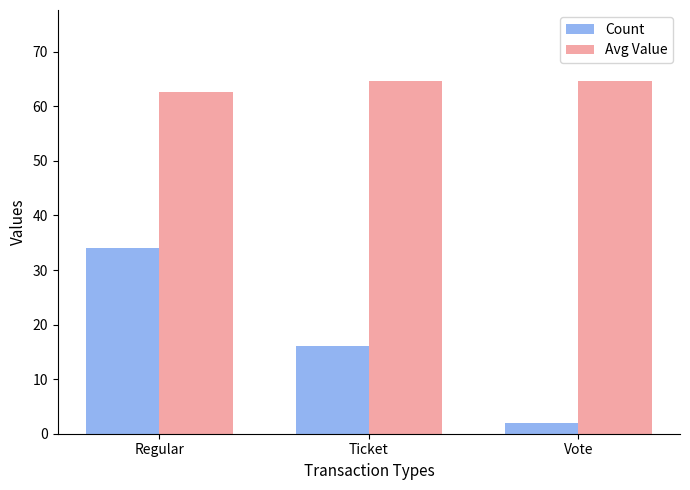

What is the sum of all Count values?

52.0